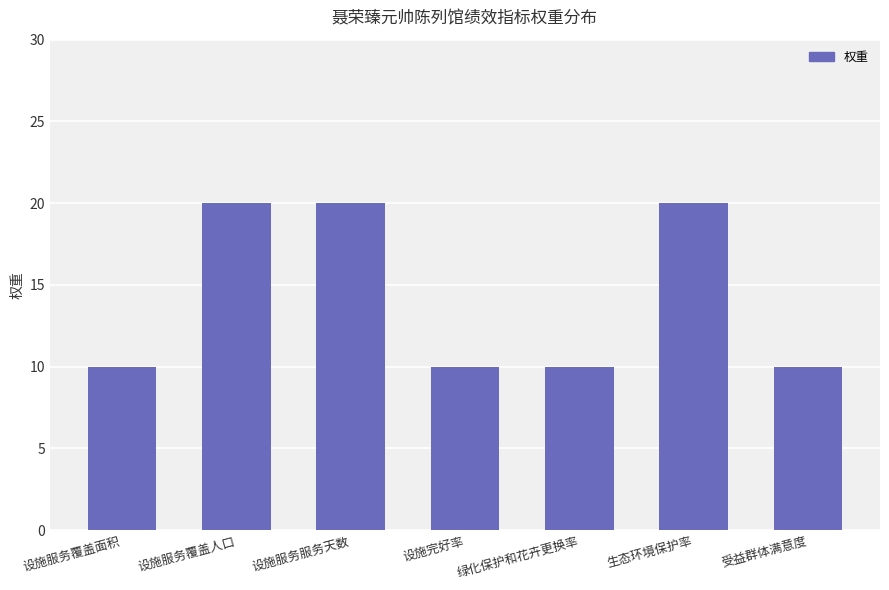

True or false: the data shows 10 at 设施完好率.

True